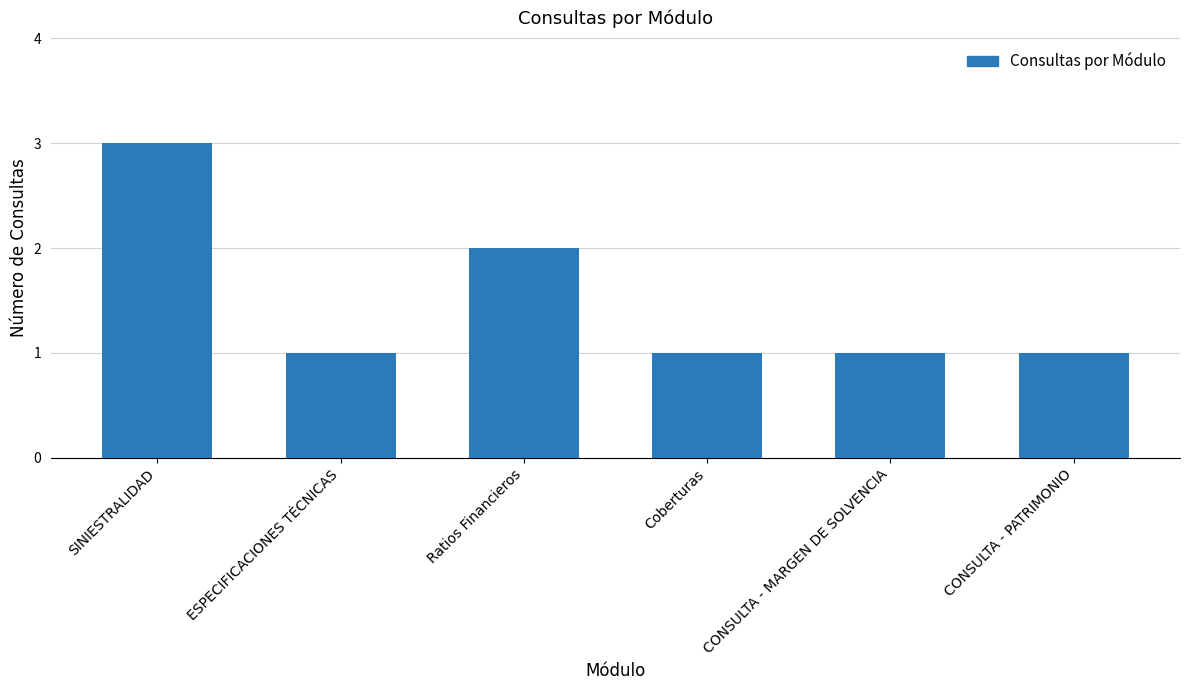

True or false: the data shows 1 at CONSULTA - MARGEN DE SOLVENCIA.

True